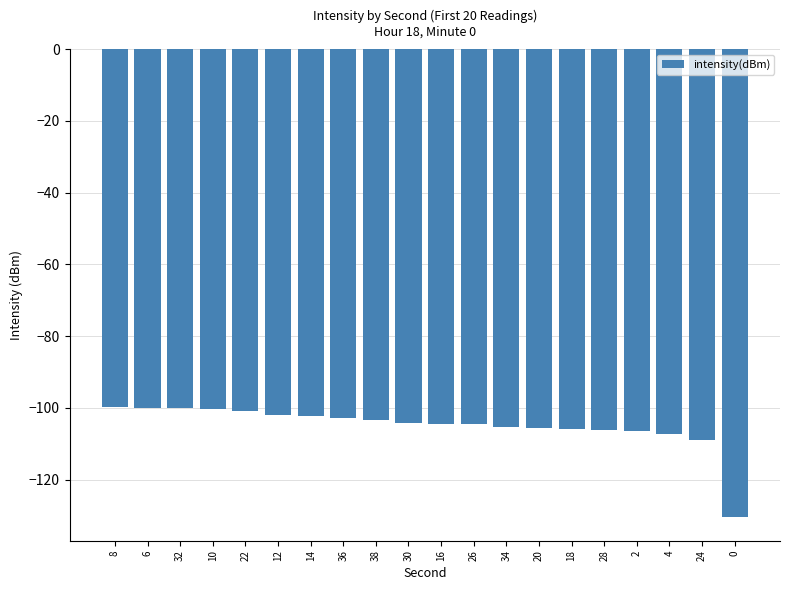

What is the label of the 18th bar from the right?

32